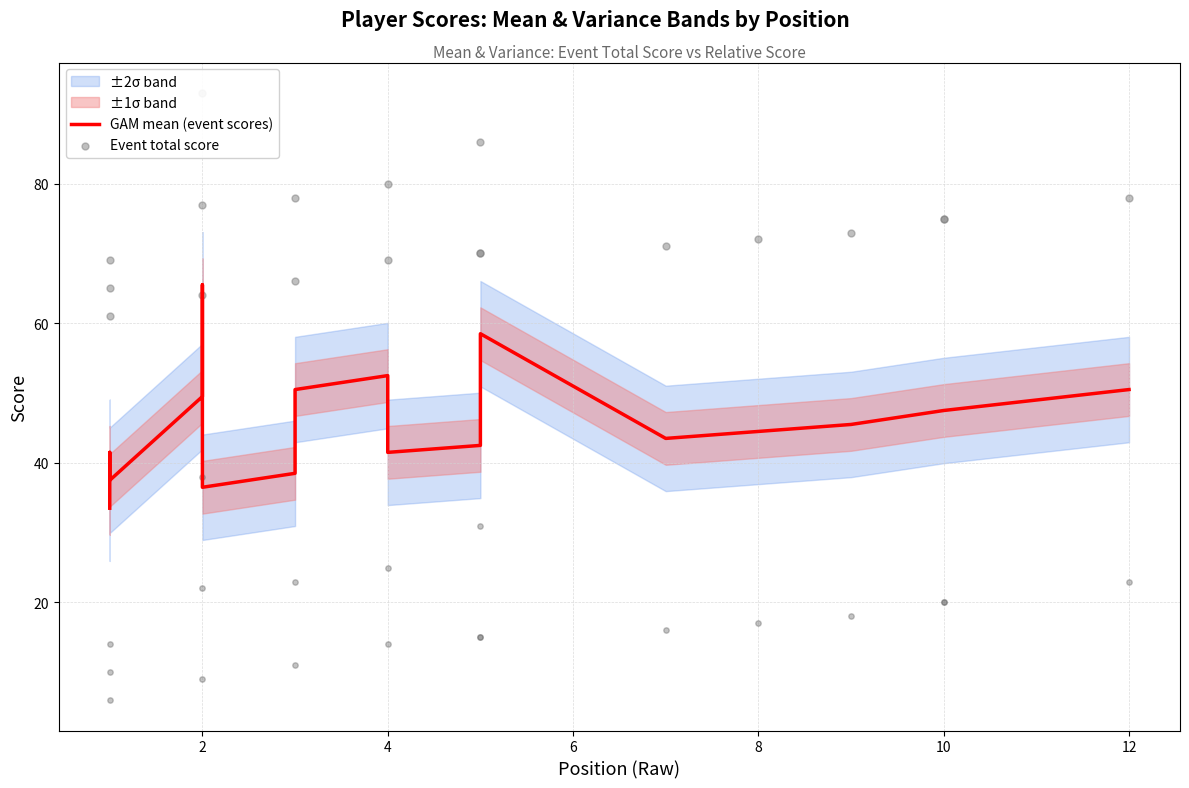

At how many categories does at least one series exceed 52?

19